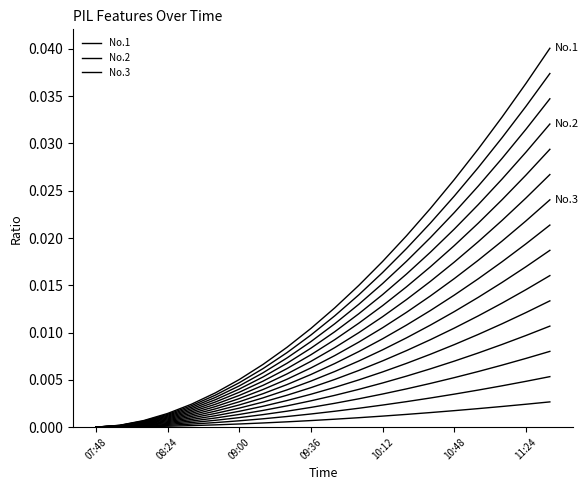

What is the label of the 7th point from the right?

13